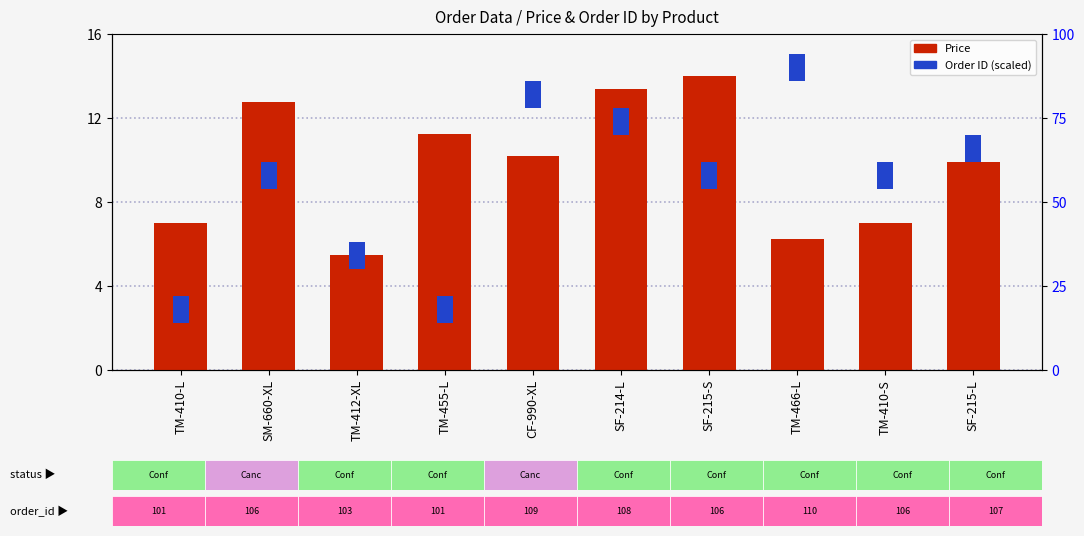

The value at SM-660-XL is 18.9. True or false?

False